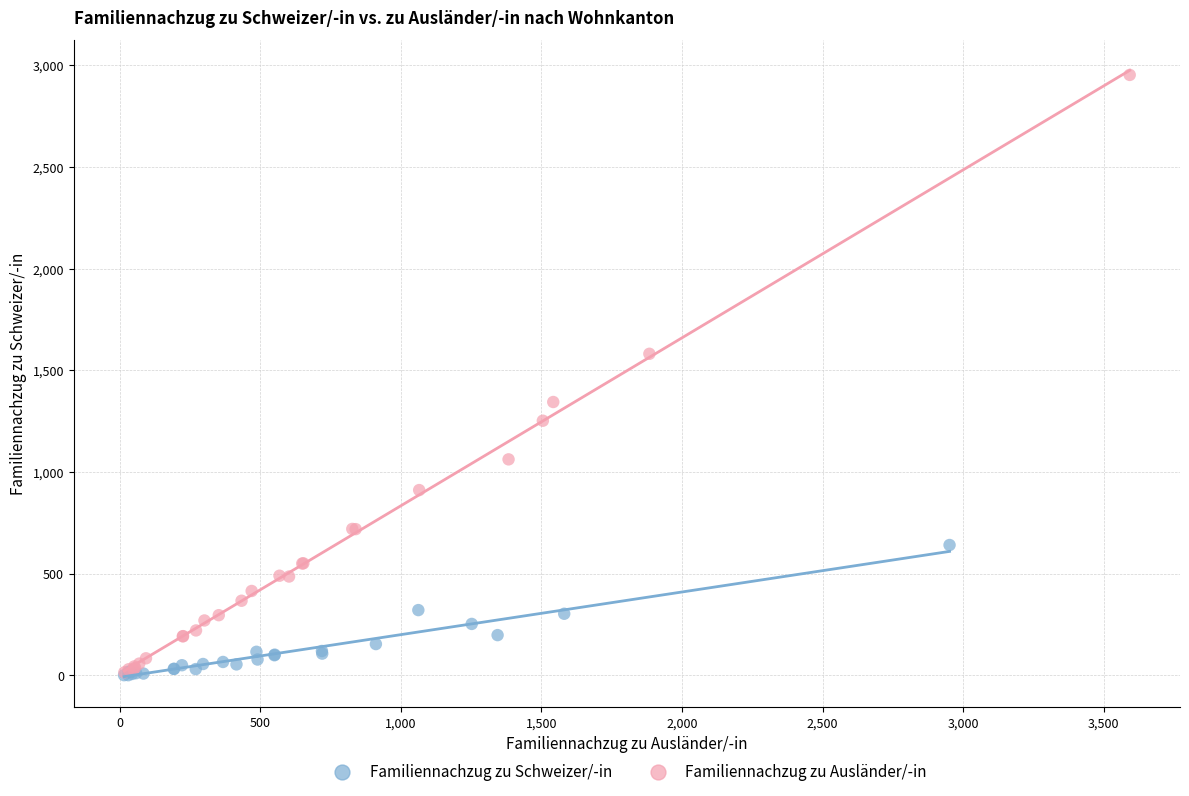

Which series has the largest Y range (max minus min)?

Familiennachzug zu Ausländer/-in